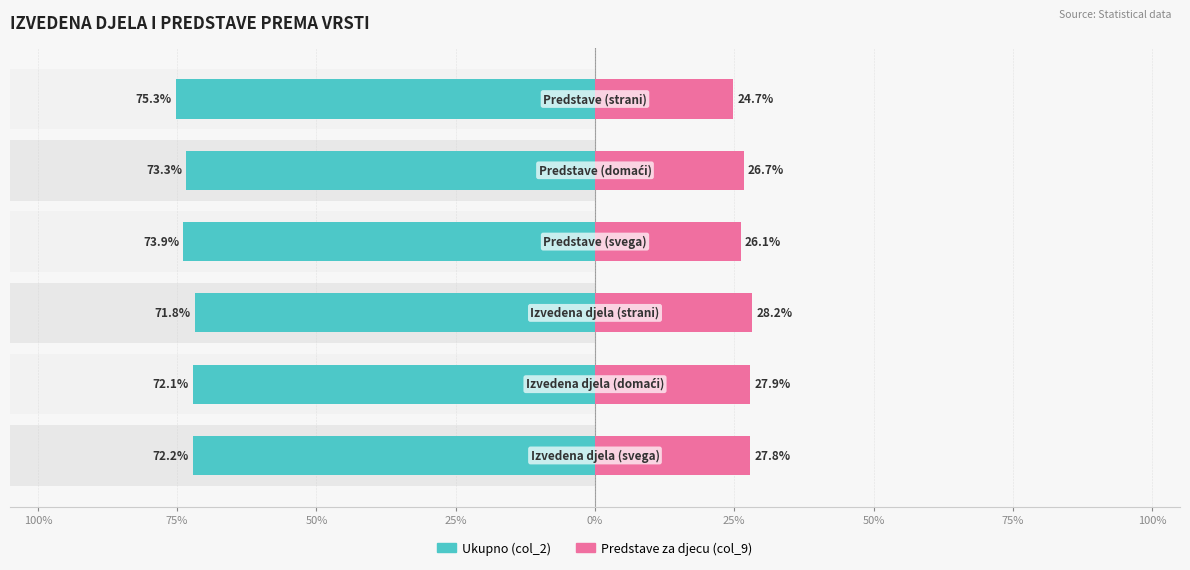

How many values in the Predstave za djecu (col_9) series are below 27?

3